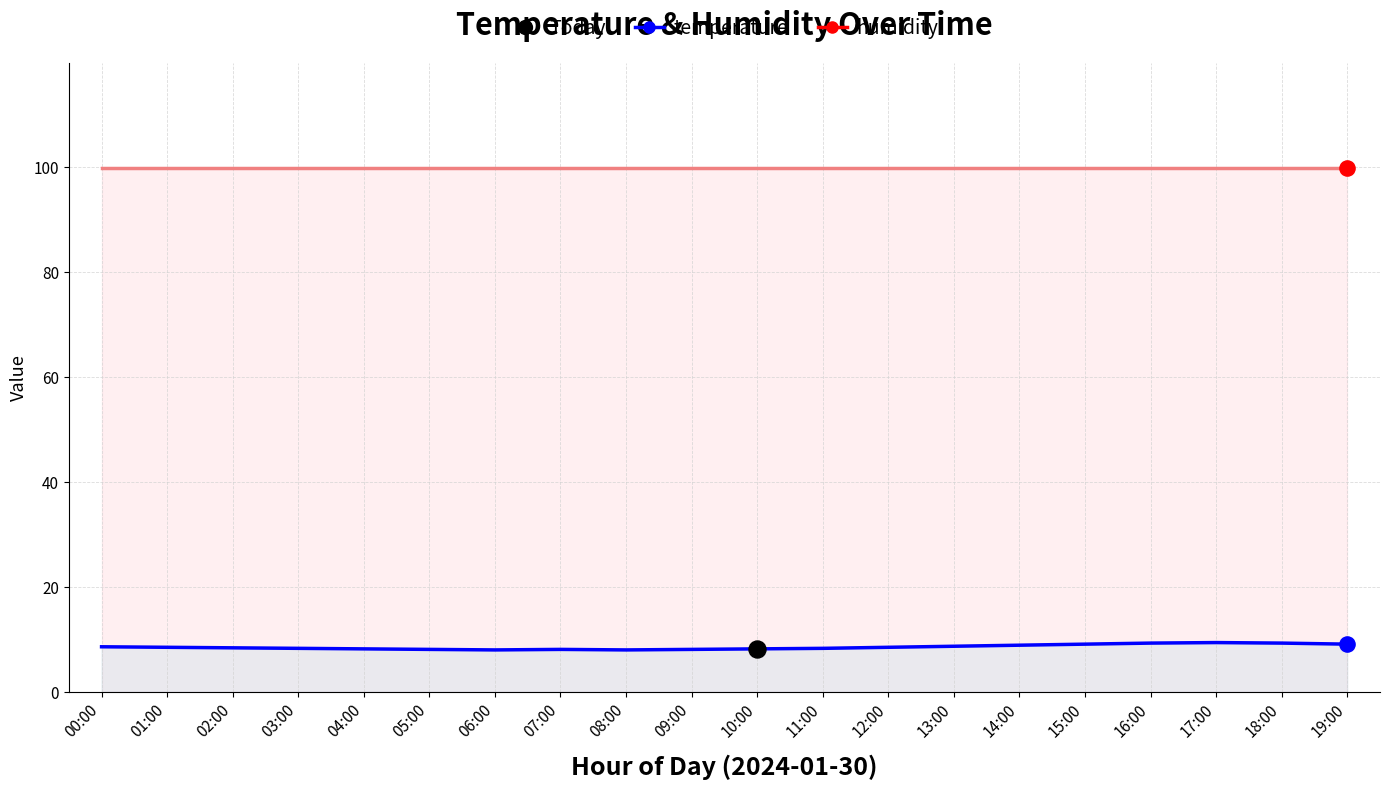

What is the change in value from 01:00 to 17:00?

+0.9